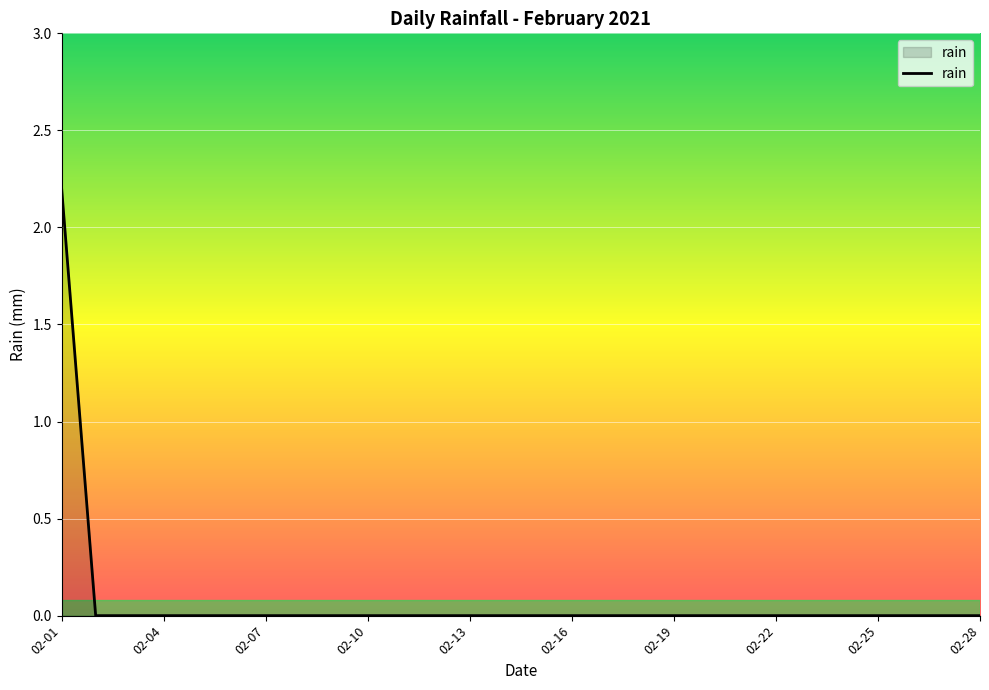

What is the maximum value shown in the chart?

2.2